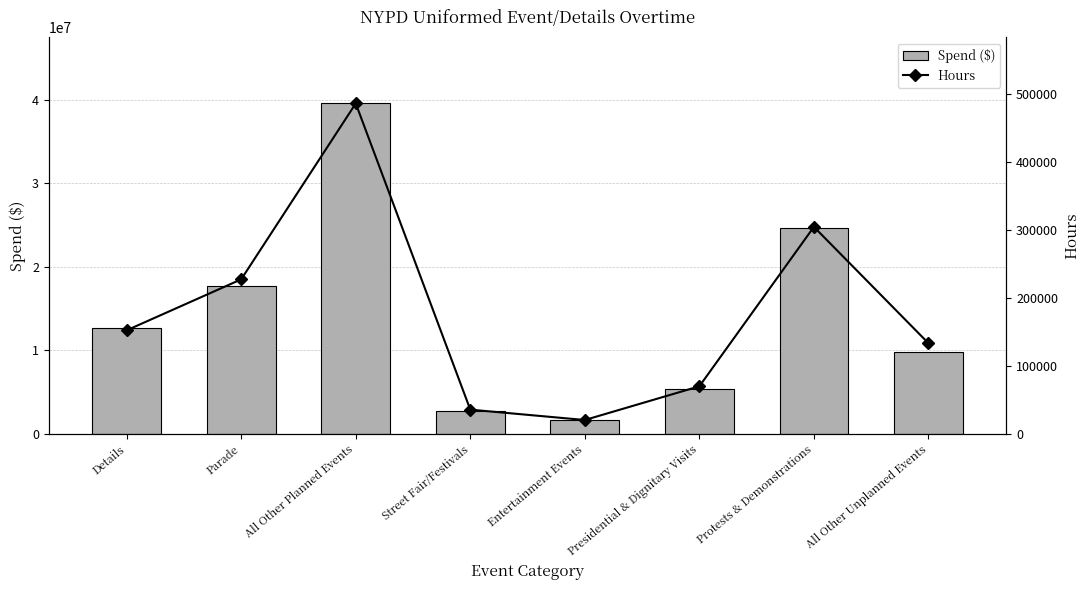

At Presidential & Dignitary Visits, list the series in order from smallest to largest.

Hours, Spend ($)